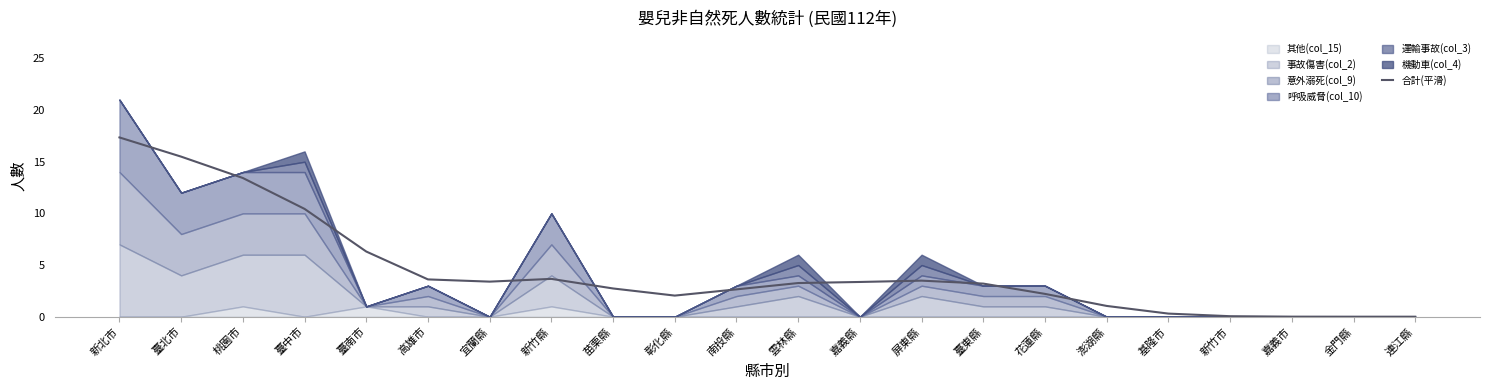

What is the change in value from 新北市 to 屏東縣?

-13.9